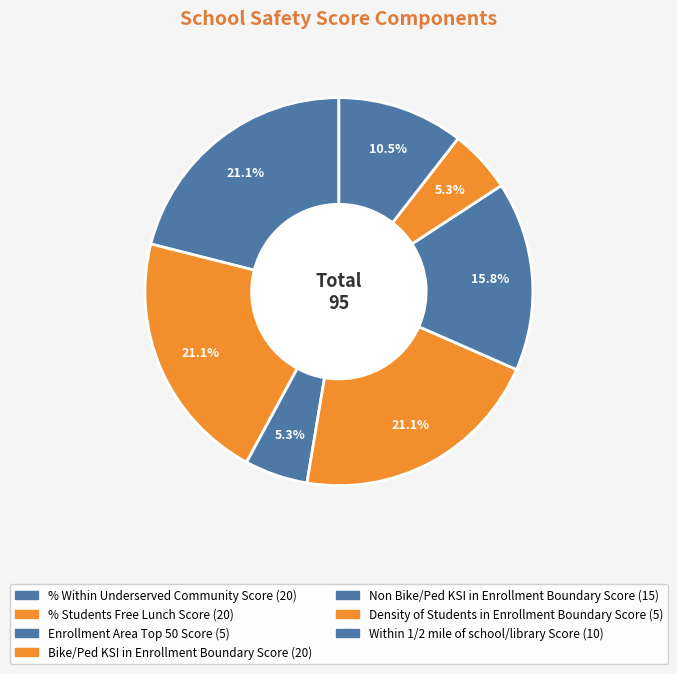

Which slice is the largest?

% Within Underserved
Community Score